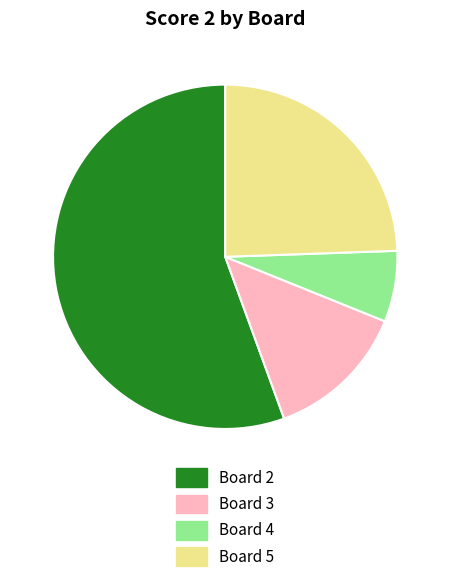

Is there any slice that represents more than half of the pie?

Yes